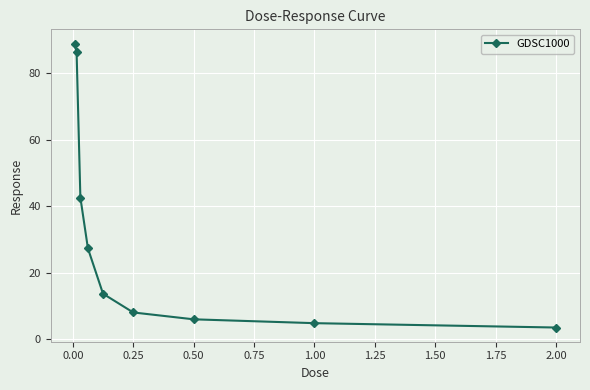

Reading left to right, list all the values displayed in this chart.

89.0	86.3	42.7	27.3	13.7	8.1	6.0	4.8	3.5